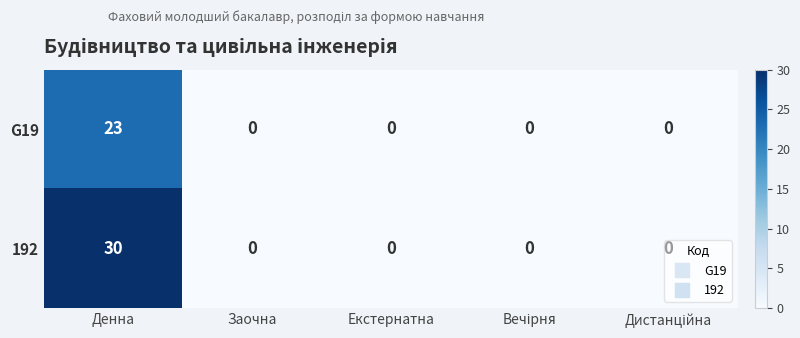

Which series has the largest range (max minus min)?

192